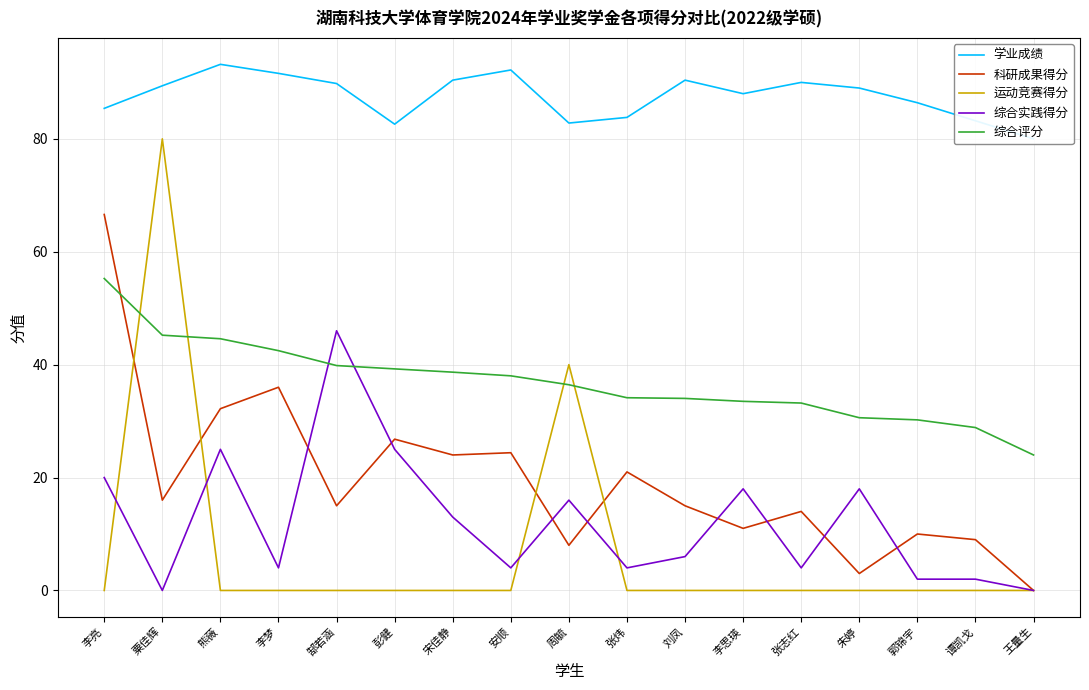

What are all the series names shown in the legend?

学业成绩, 科研成果得分, 运动竞赛得分, 综合实践得分, 综合评分